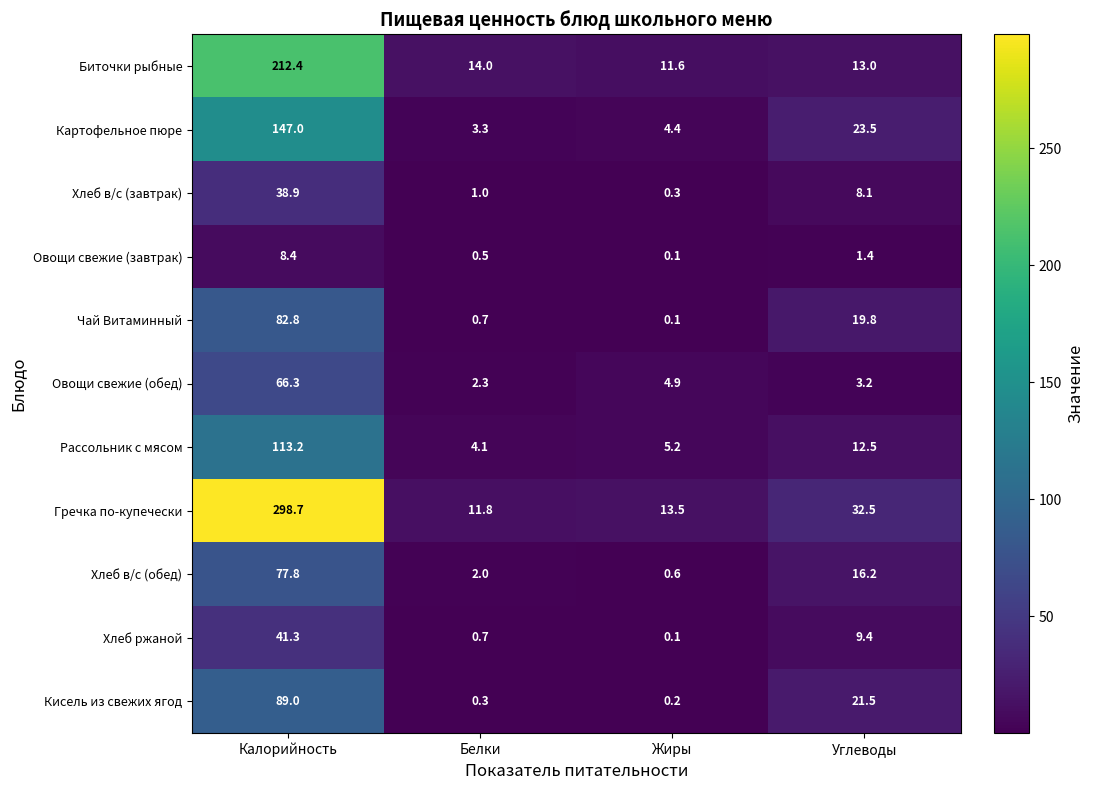

At how many categories does at least one series exceed 100?

1